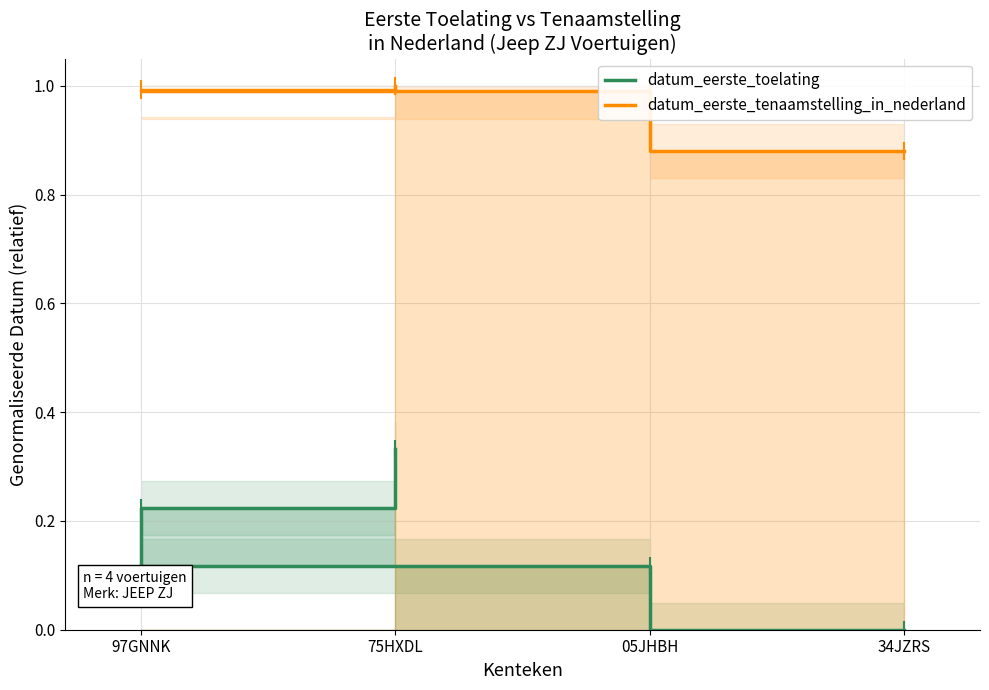

How many lines are shown in the chart?

2